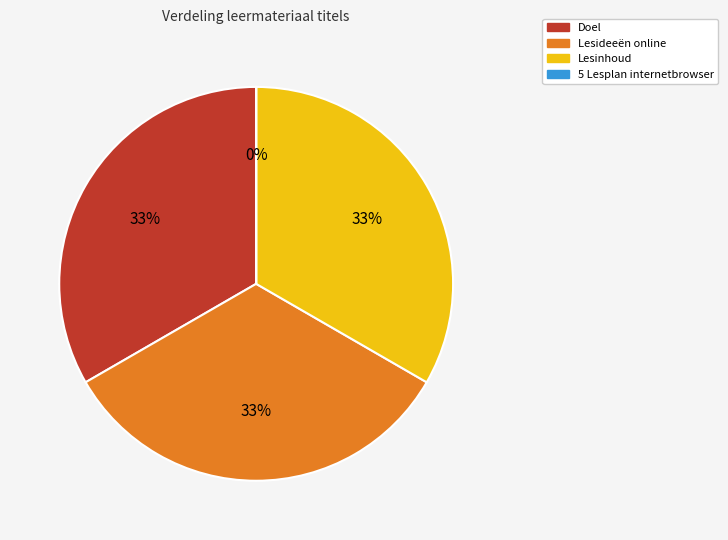

The Doel slice represents 19% of the pie. True or false?

False